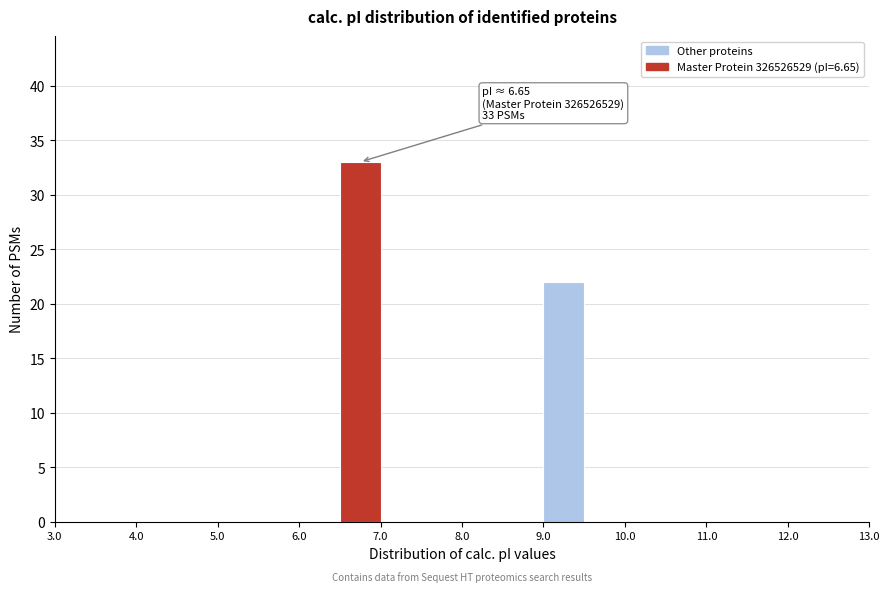

Which range on the x-axis has the tallest bar?

6.5 to 7.0